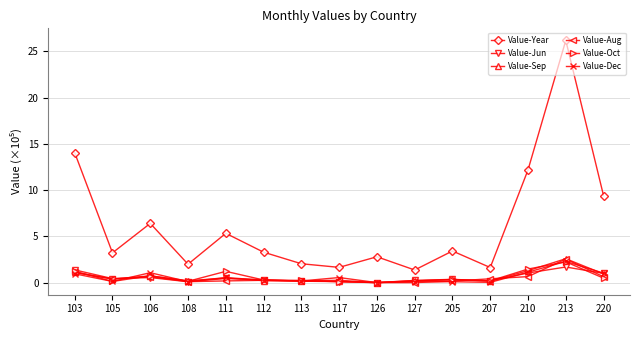

True or false: Value-Aug has a value of 0.2 at 112.

True